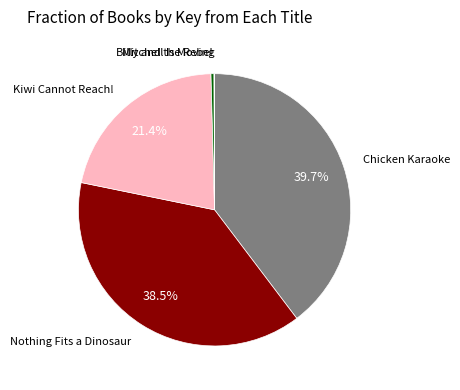

Does any single category account for the majority?

No